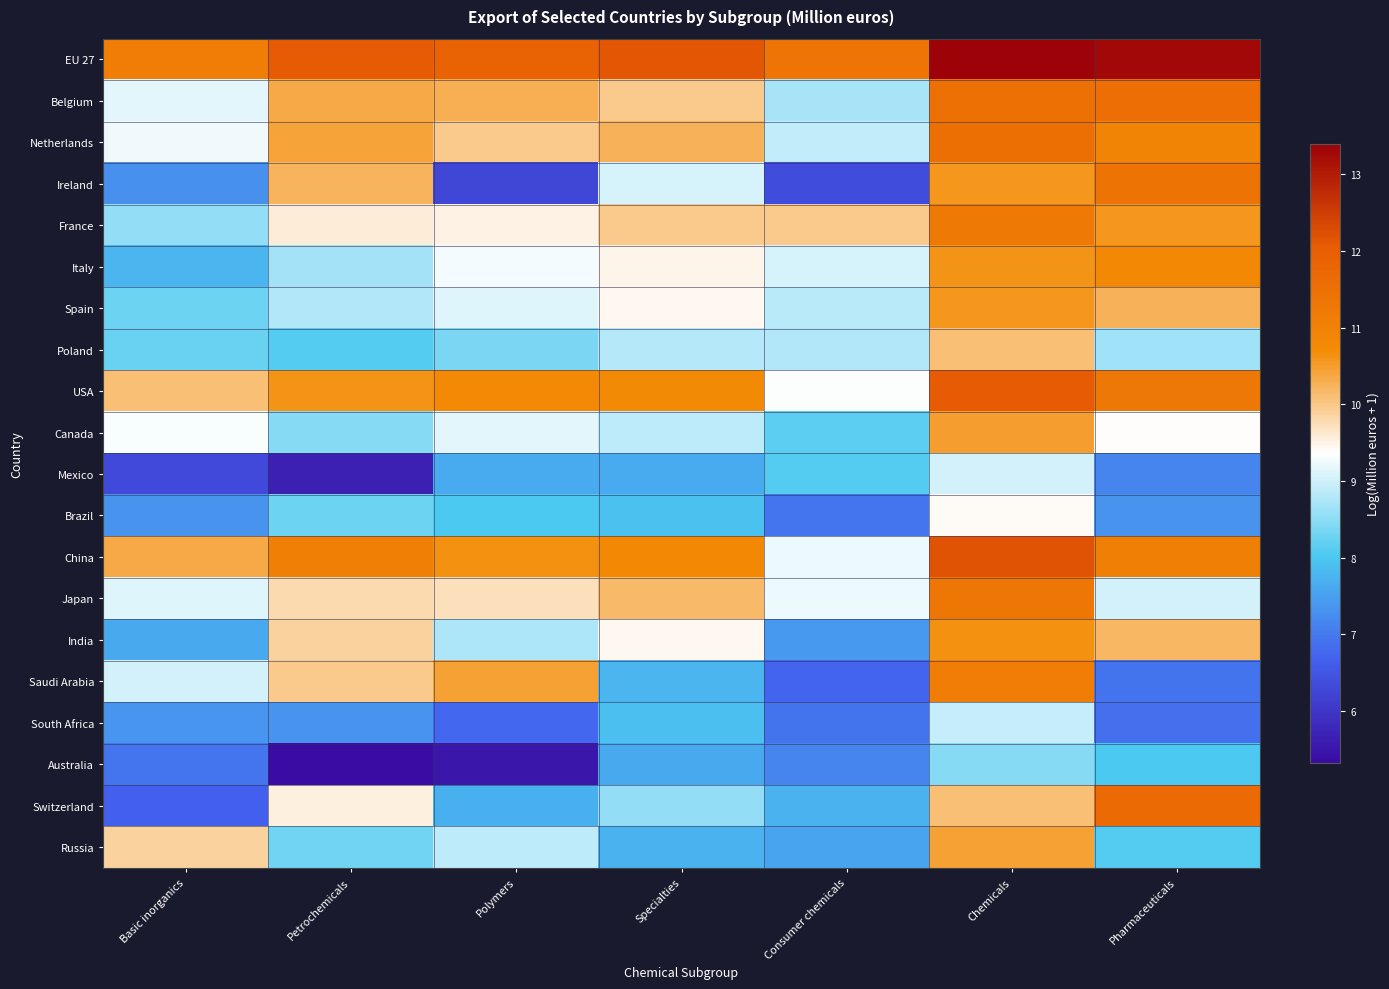

List the series in order of their peak value, highest first.

EU 27, China, USA, Switzerland, Belgium, Netherlands, Ireland, Japan, France, Saudi Arabia, Italy, India, Spain, Canada, Russia, Poland, Brazil, Mexico, South Africa, Australia